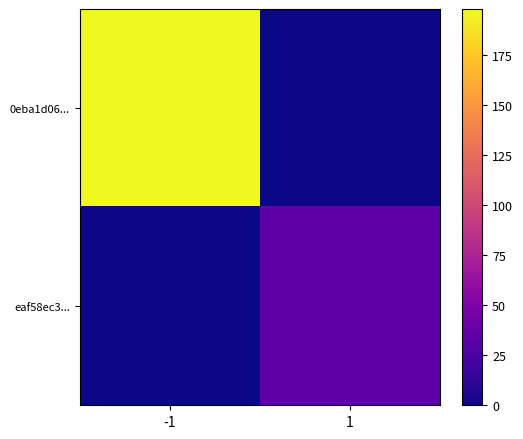

Which label corresponds to the largest value in the chart?

-1